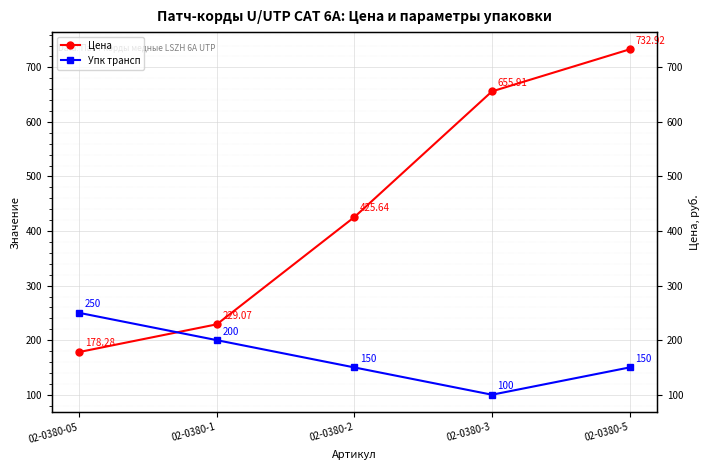

What are all the series names shown in the legend?

Цена, Упк трансп